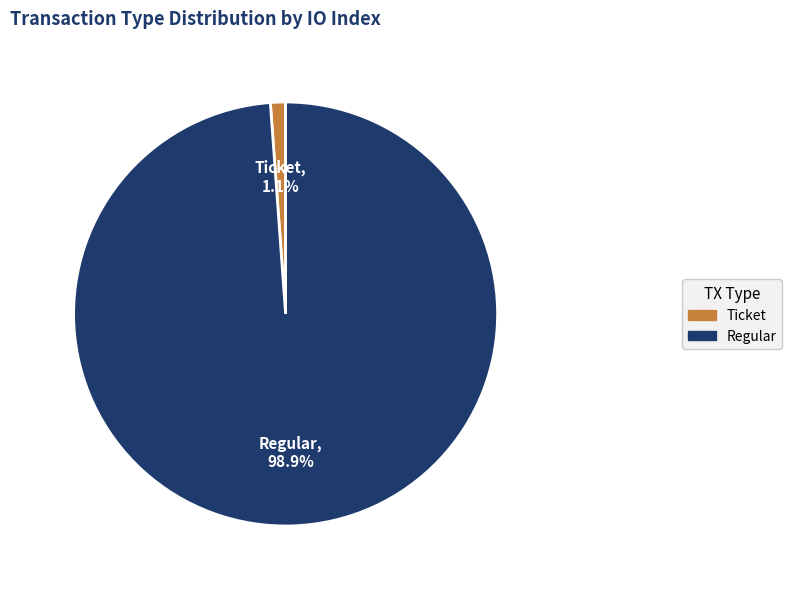

How many slices are in this pie chart?

2